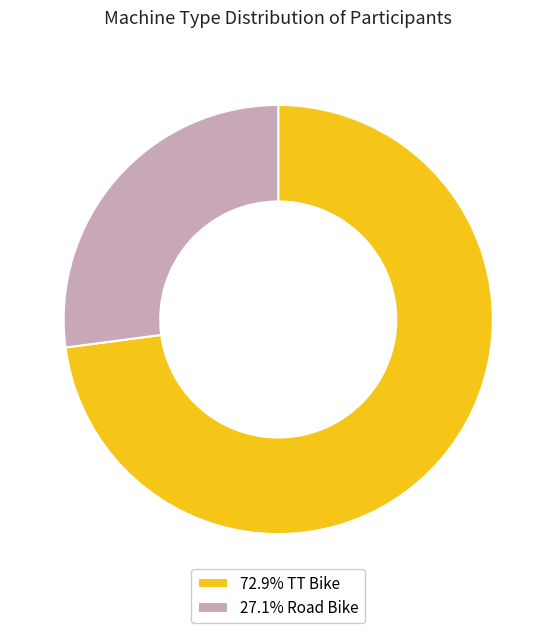

Approximately how many times larger is the value at 72.9% TT Bike compared to 27.1% Road Bike?

2.7